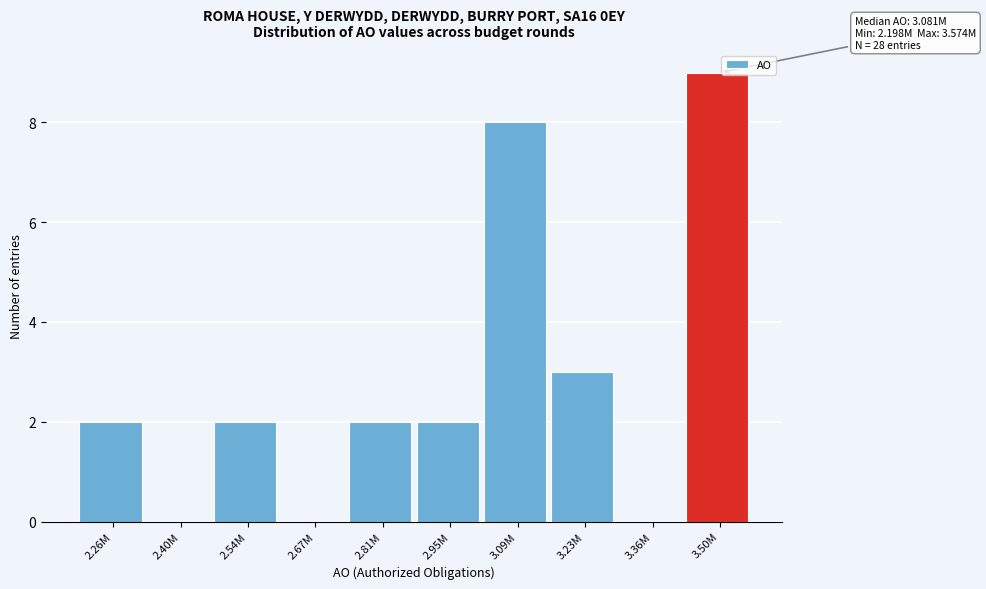

Reading left to right, list all the values displayed in this chart.

2.26M=2	2.40M=0	2.54M=2	2.67M=0	2.81M=2	2.95M=2	3.09M=8	3.23M=3	3.36M=0	3.50M=9